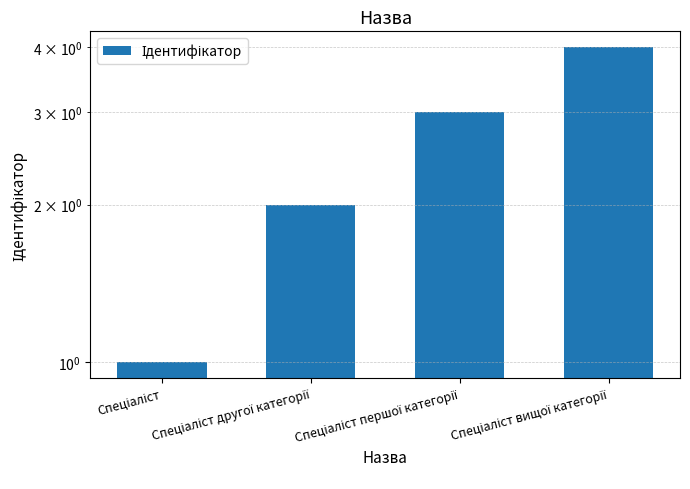

Count the values in the range 2 to 4.

3